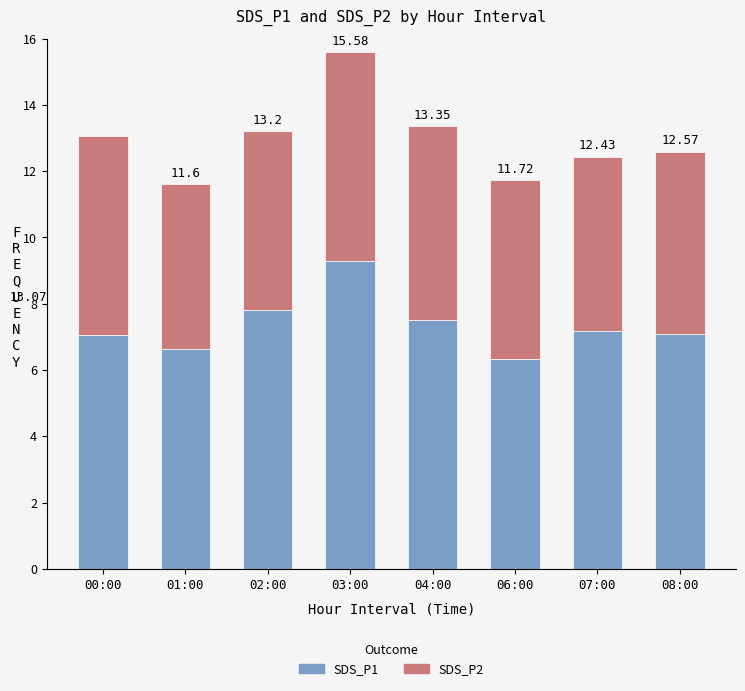

How many bars are there in total?

8